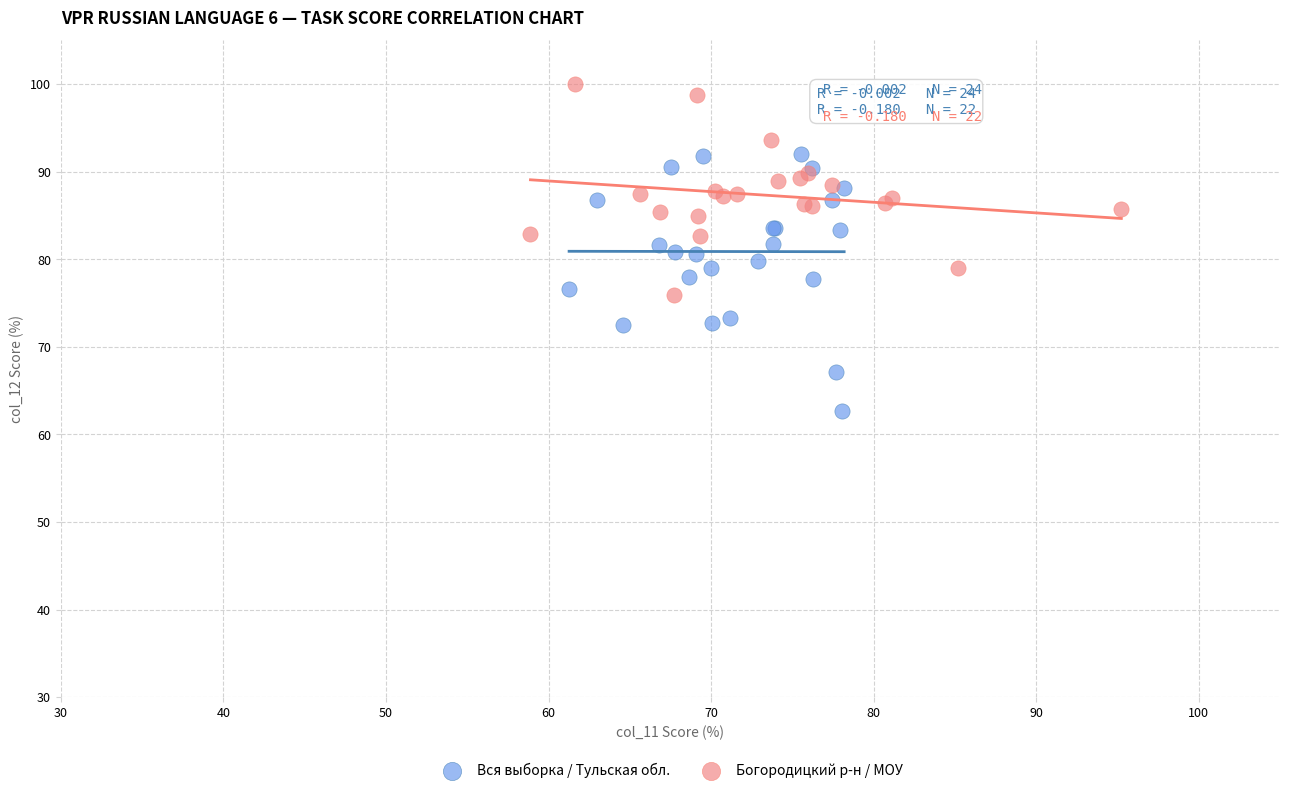

Which series contains the highest Y value?

Богородицкий р-н / МОУ